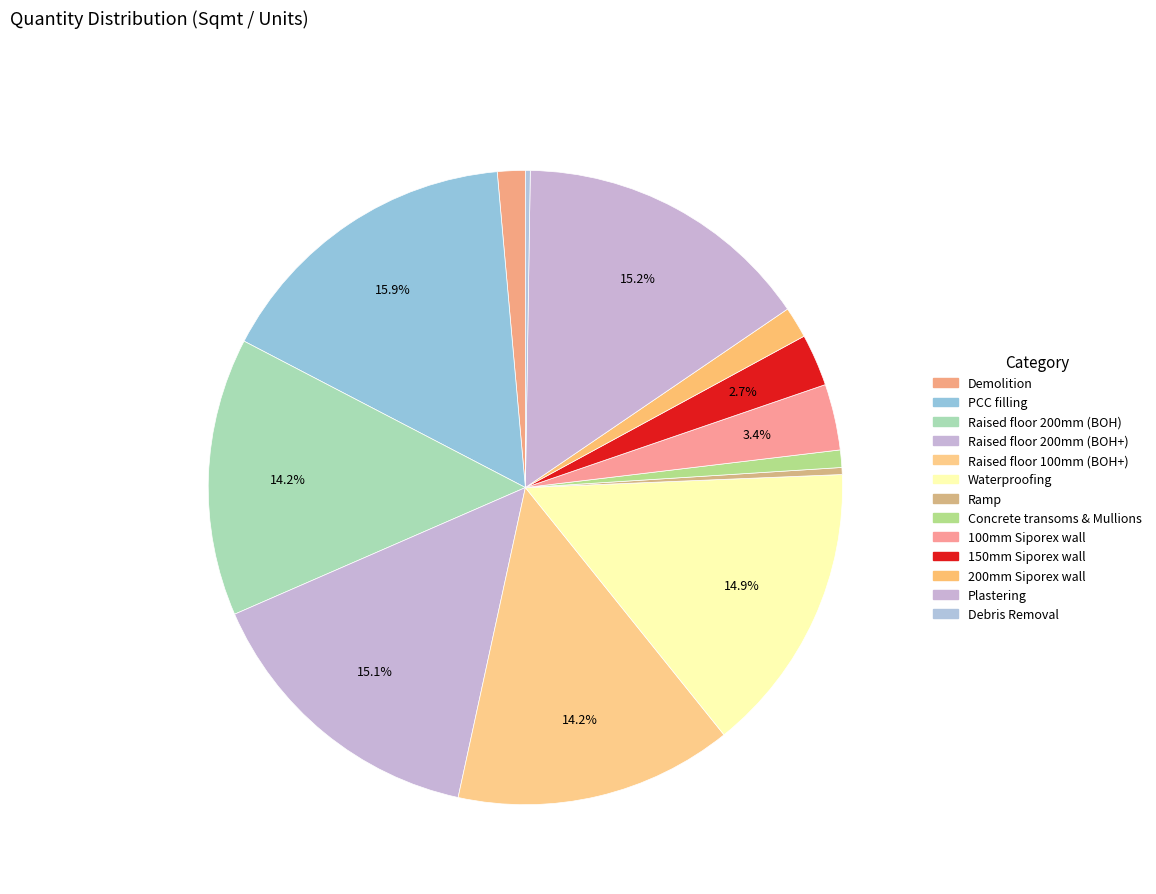

Does any single category account for the majority?

No